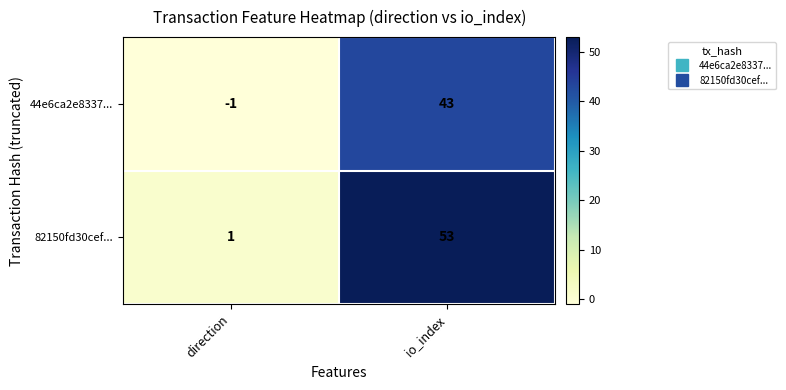

How many data points in 82150fd30cef... are less than 53?

1